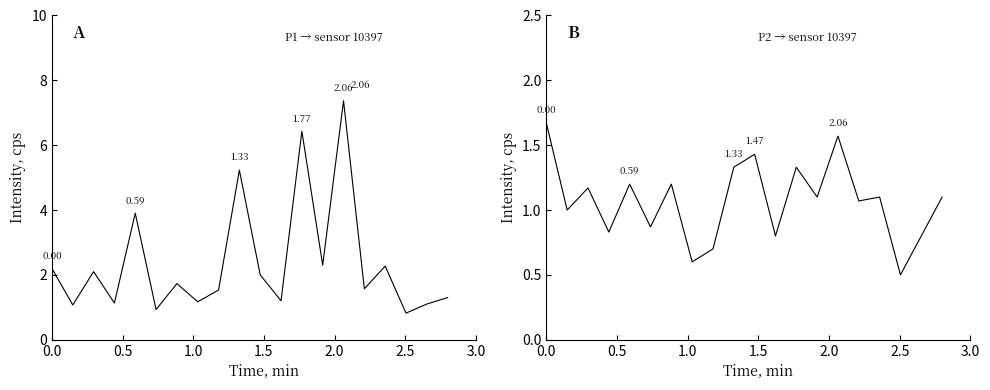

What is the average value of the P2 series?

1.1